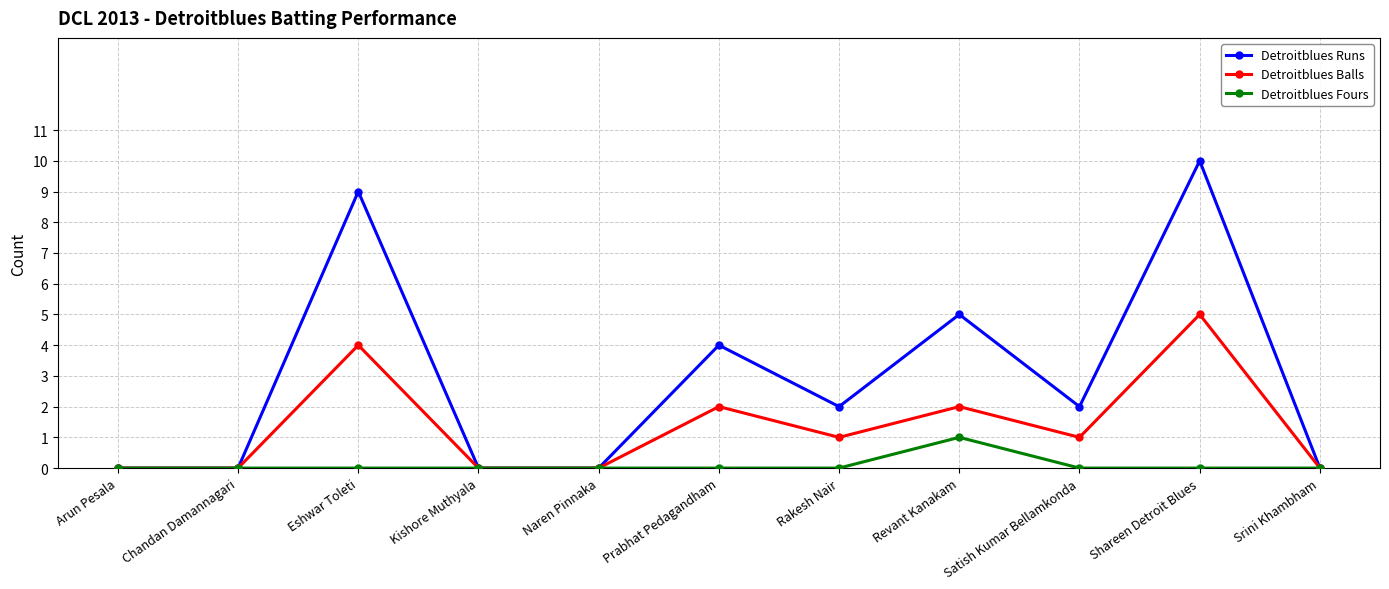

The Detroitblues Fours series shows 0 at Prabhat Pedagandham. True or false?

True